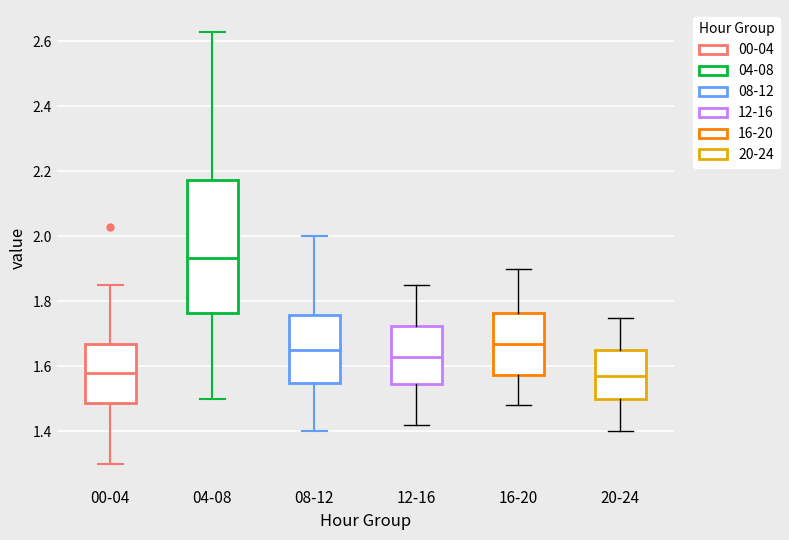

Where is the upper edge of the box for 12-16 on the y-axis? The values are not printed on the chart, so give them approximately, as read against the axis.

1.72